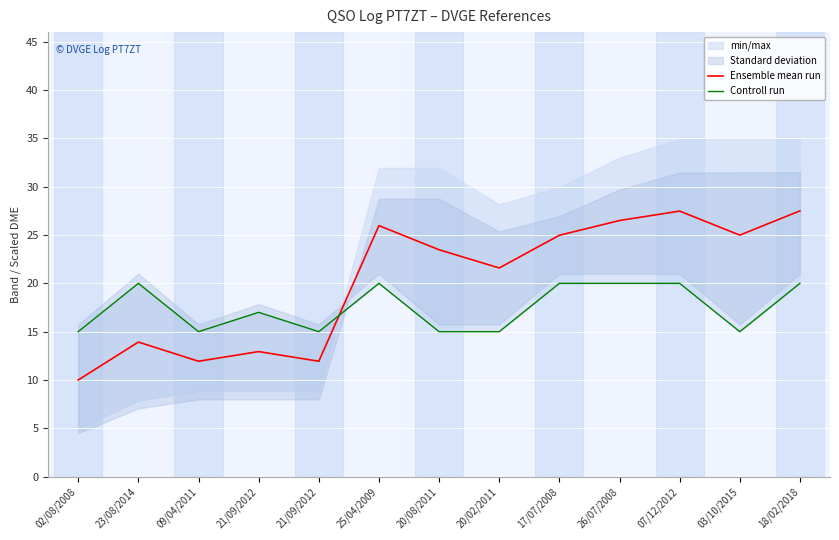

The Controll run series shows 20.0 at 18/02/2018. True or false?

True